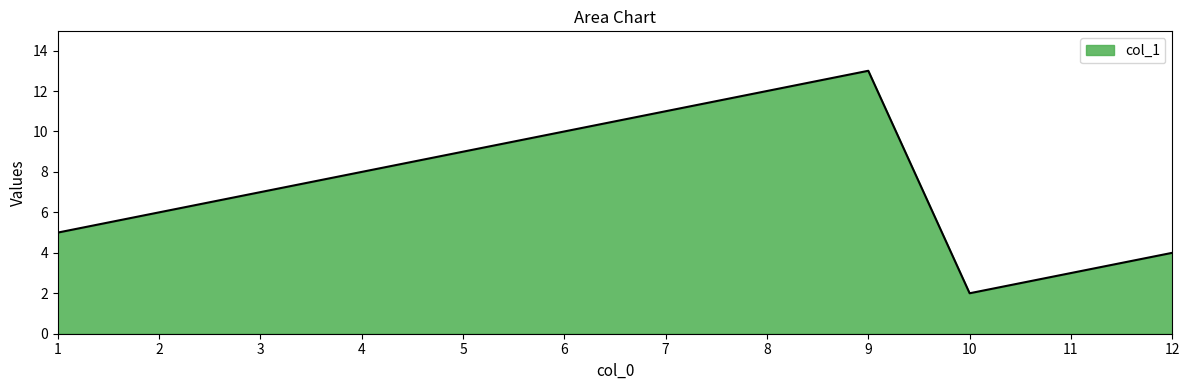

Is it true that the value at 9 is 6?

False